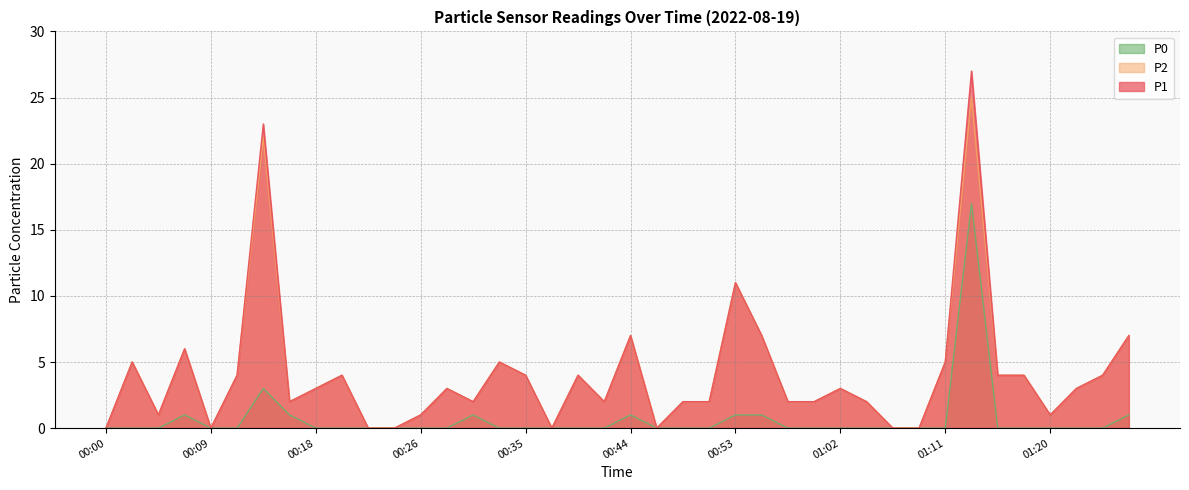

Reading right to left, what are all the values shown in this chart?

P1: 7	4	3	1	4	4	27	5	0	0	2	3	2	2	7	11	2	2	0	7	2	4	0	4	5	2	3	1	0	0	4	3	2	23	4	0	6	1	5	0
P2: 7	4	3	1	4	4	25	5	0	0	2	3	2	2	7	11	2	2	0	7	2	4	0	4	5	2	3	1	0	0	4	3	2	22	4	0	6	1	5	0
P0: 1	0	0	0	0	0	17	0	0	0	0	0	0	0	1	1	0	0	0	1	0	0	0	0	0	1	0	0	0	0	0	0	1	3	0	0	1	0	0	0